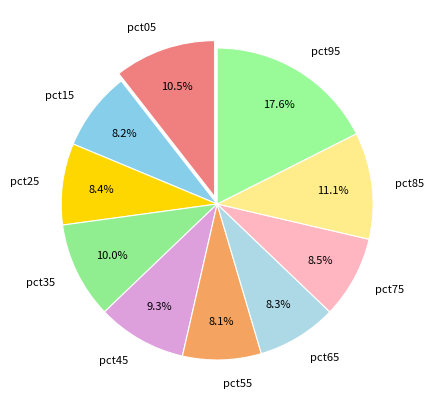

How many slices are in this pie chart?

10